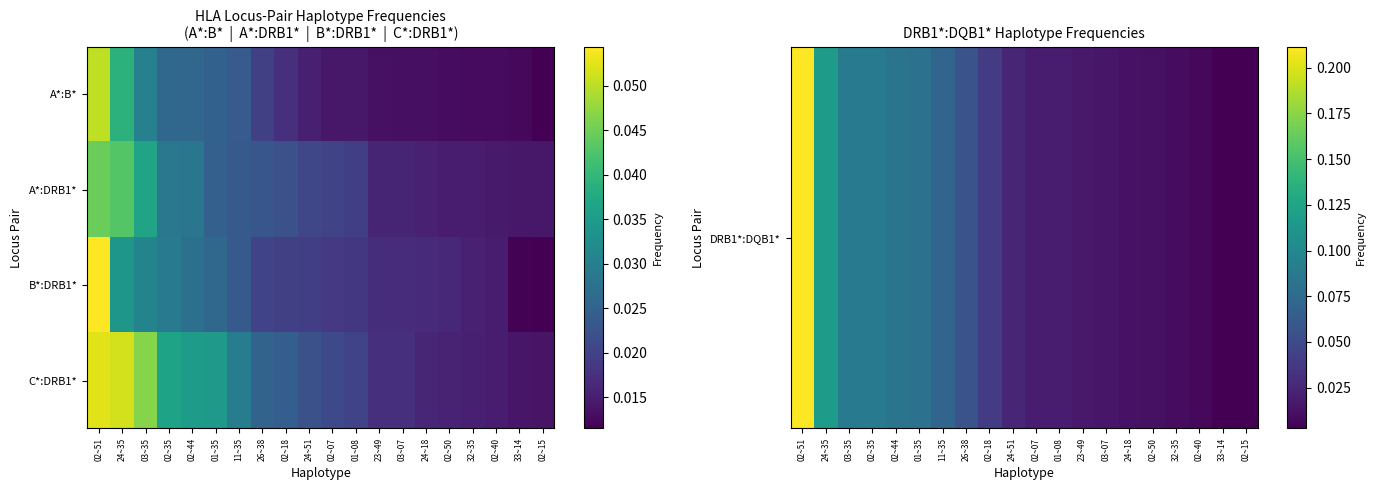

What is the total value across all series at 32~35?

0.1